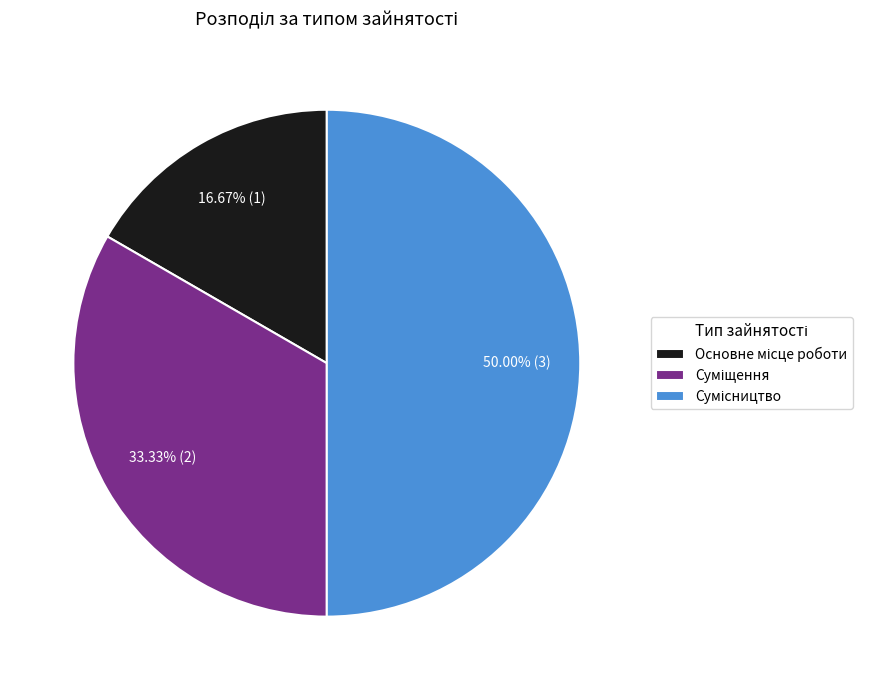

Count the number of slices in the pie.

3